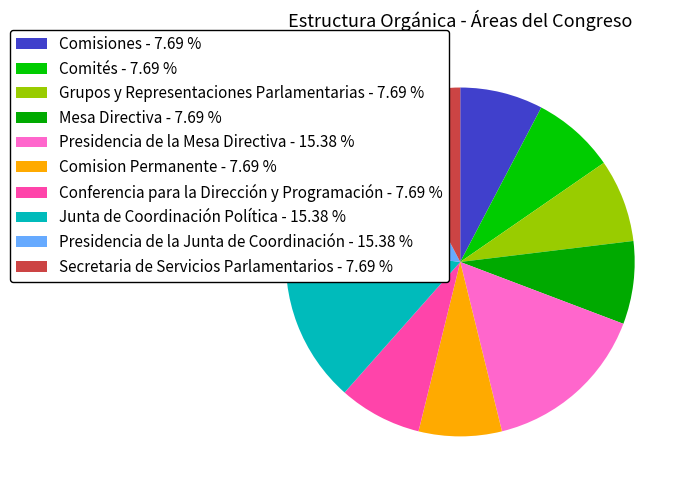

Which category has the biggest portion of the pie?

Presidencia de la Mesa Directiva